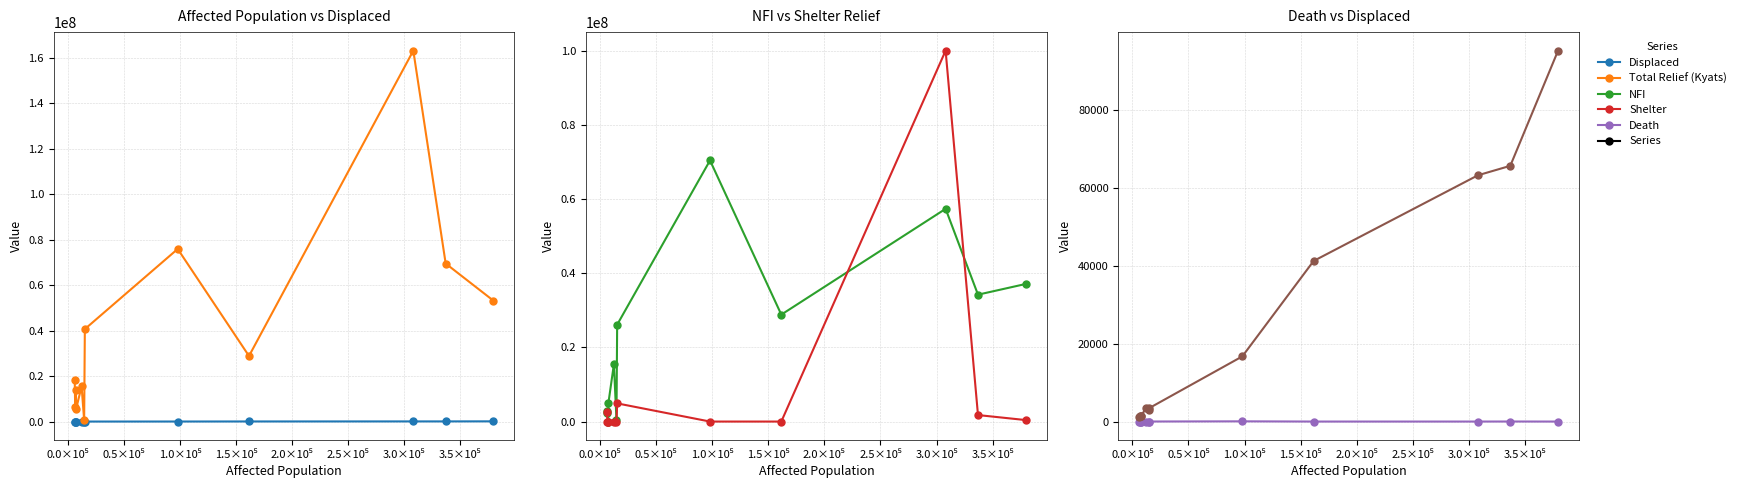

List the series in order of their peak value, highest first.

Total Relief (Kyats), Shelter, NFI, Displaced, Death